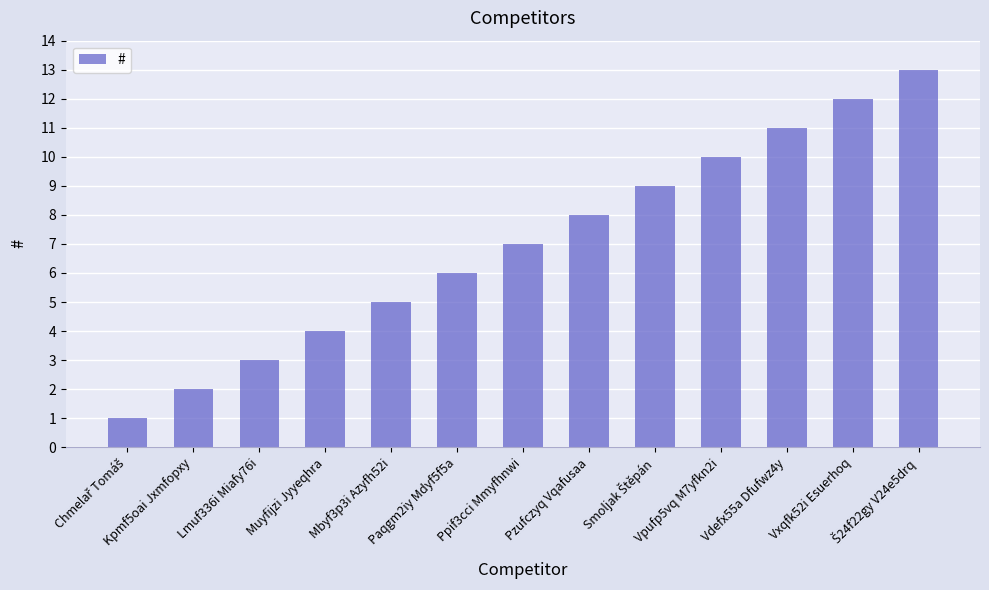

What is the change in value from Kpmf5oai Jxmfopxy to Mbyf3p3i Azyfh52i?

+3